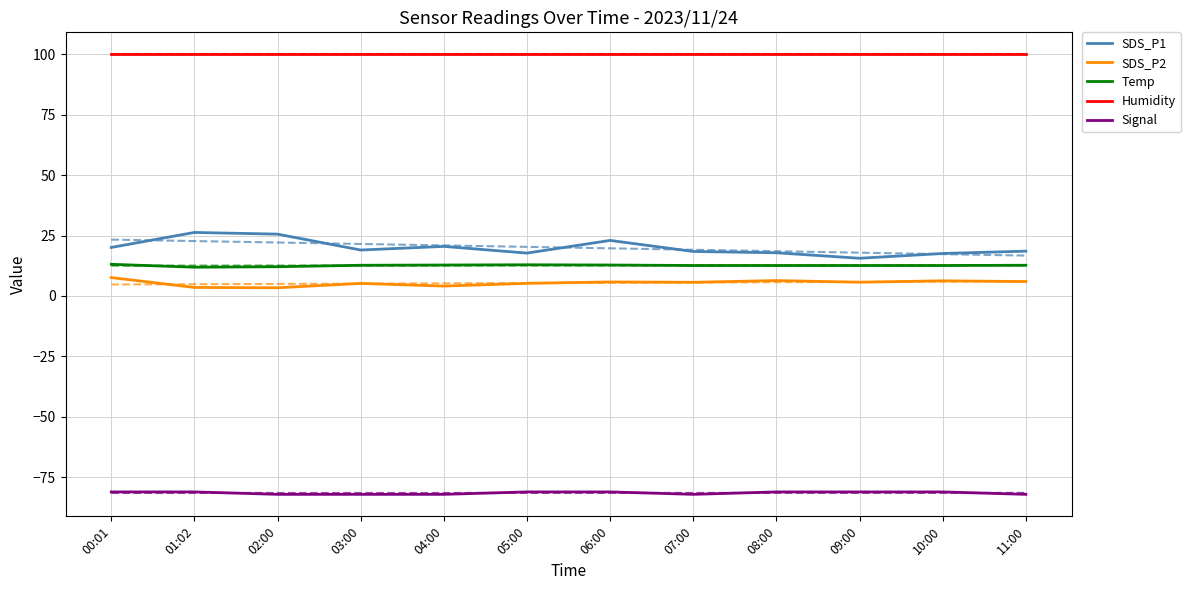

At which label does SDS_P2 first exceed 5?

00:01